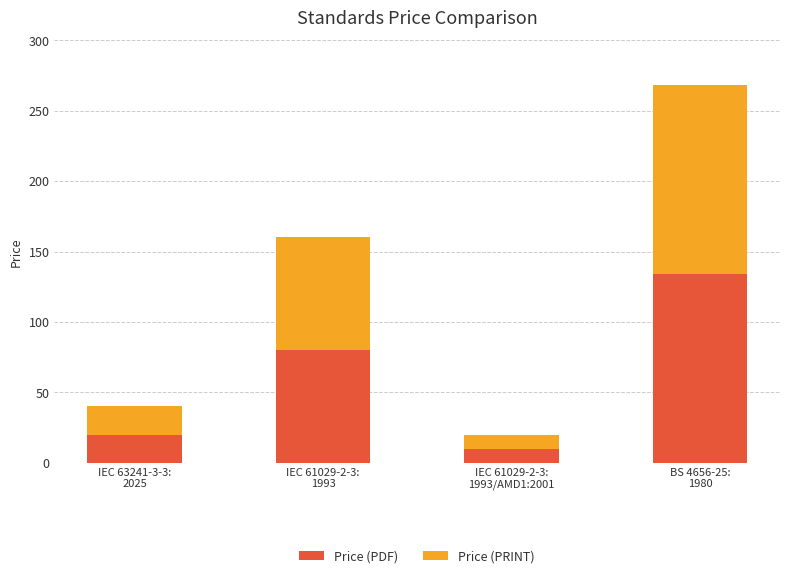

What is the difference between the second highest and minimum values in the Price (PDF) series?

70